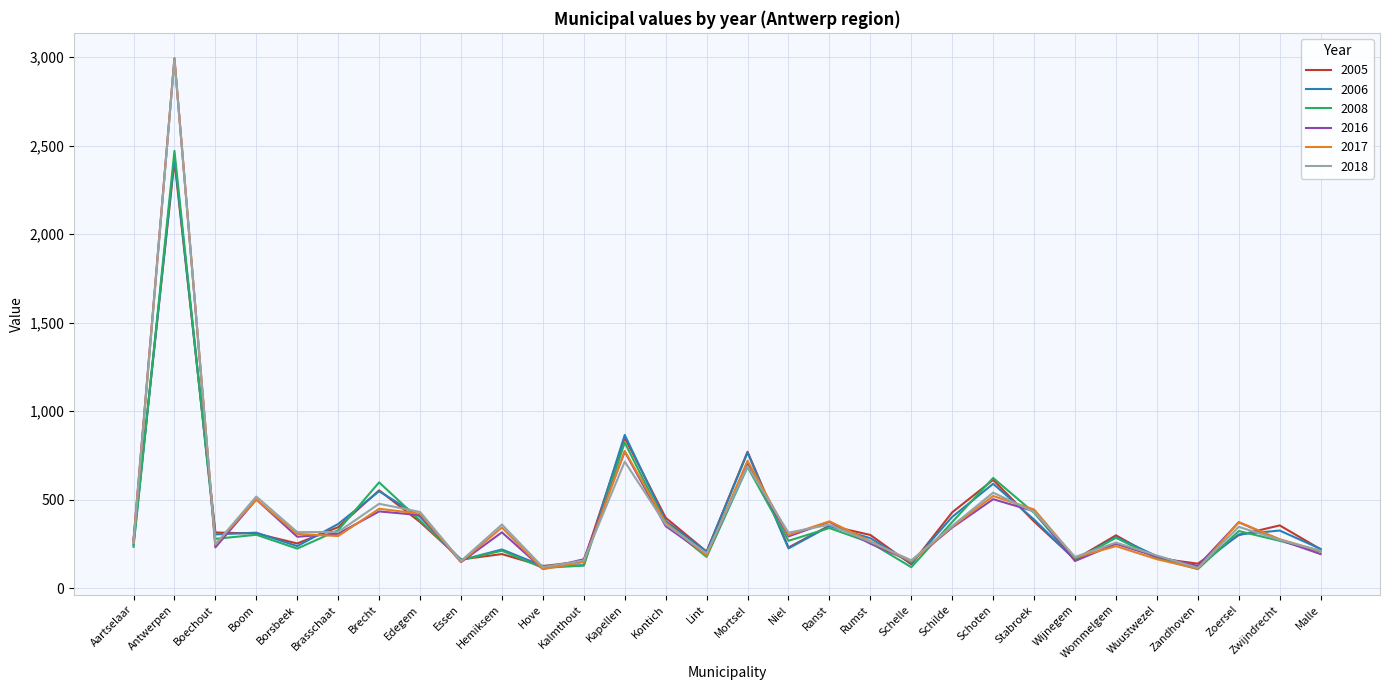

Is the value of 2006 at Hemiksem greater than the value of 2008 at Schoten?

No